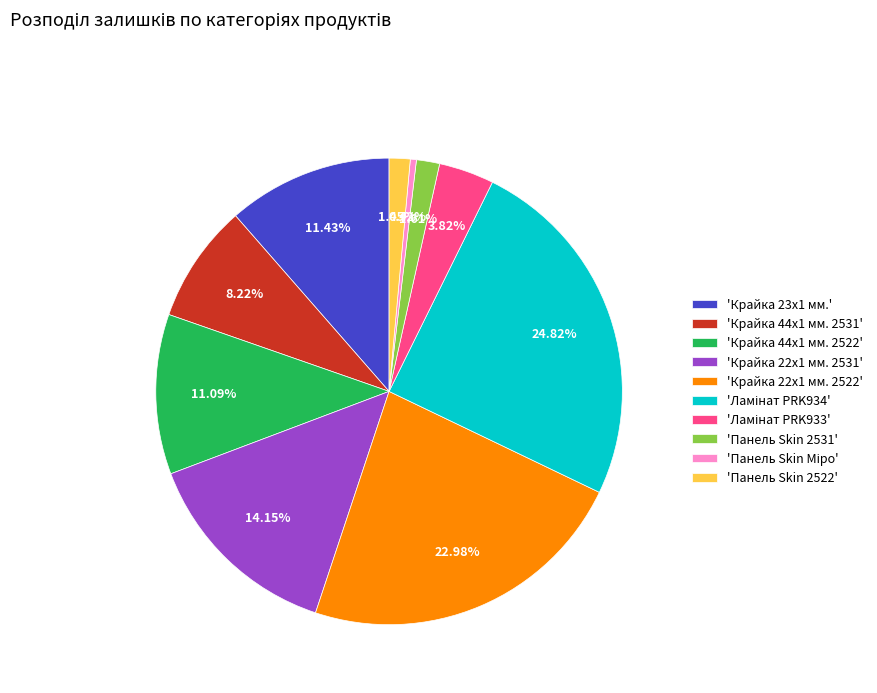

Does 'Крайка 22x1 мм. 2522' represent more than half of the total?

No